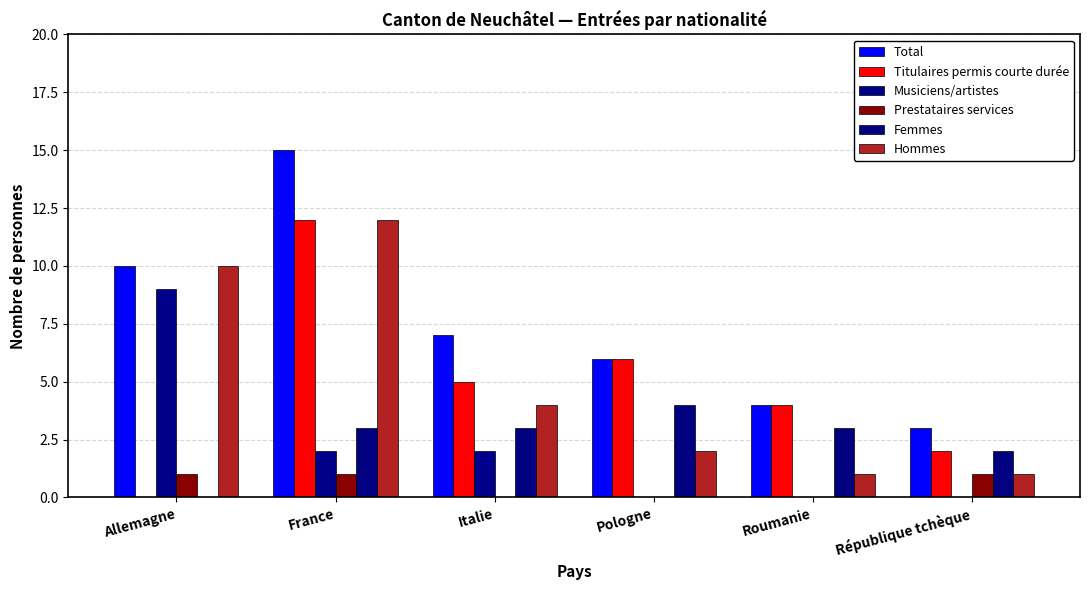

How many categories are shown in the chart?

6